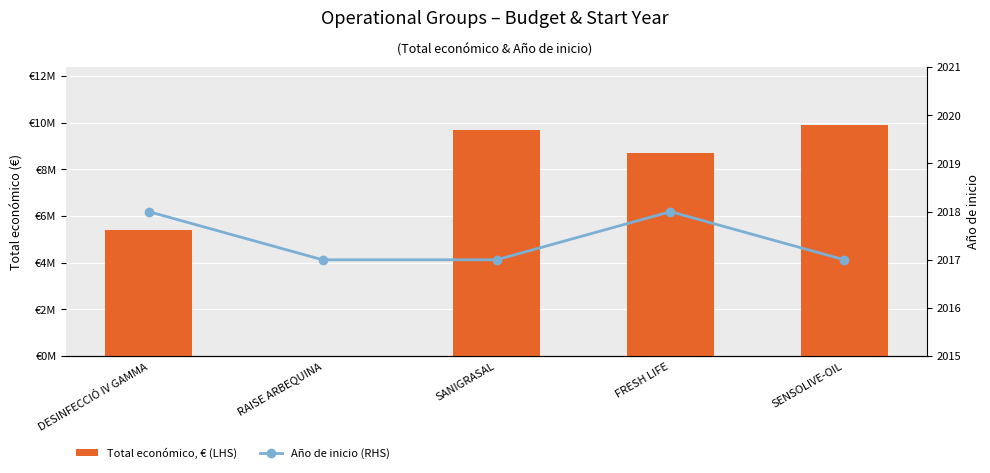

What is the maximum value shown in the chart?

9900193